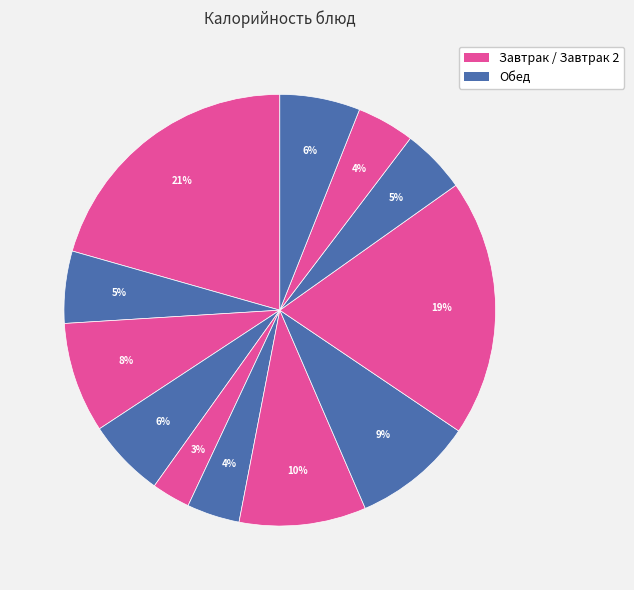

How many slices are in this pie chart?

12